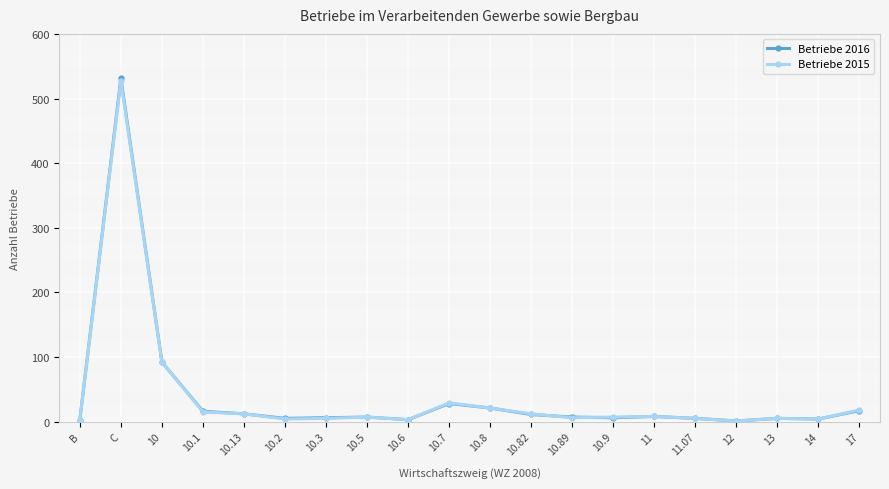

Which series has the widest spread of values?

Betriebe 2016